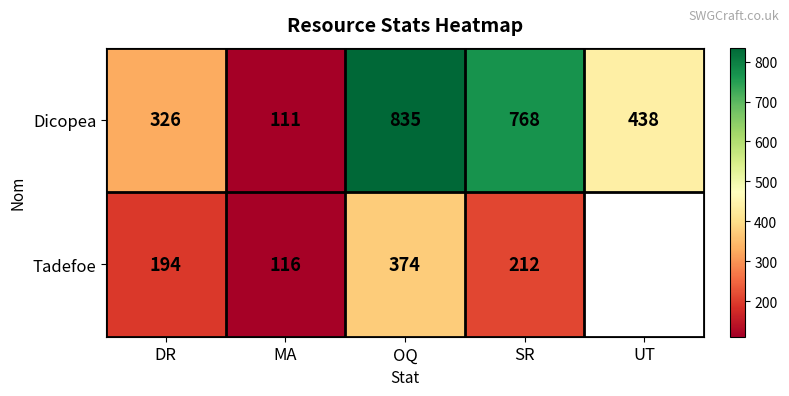

What is the sum of all Dicopea values?

2478